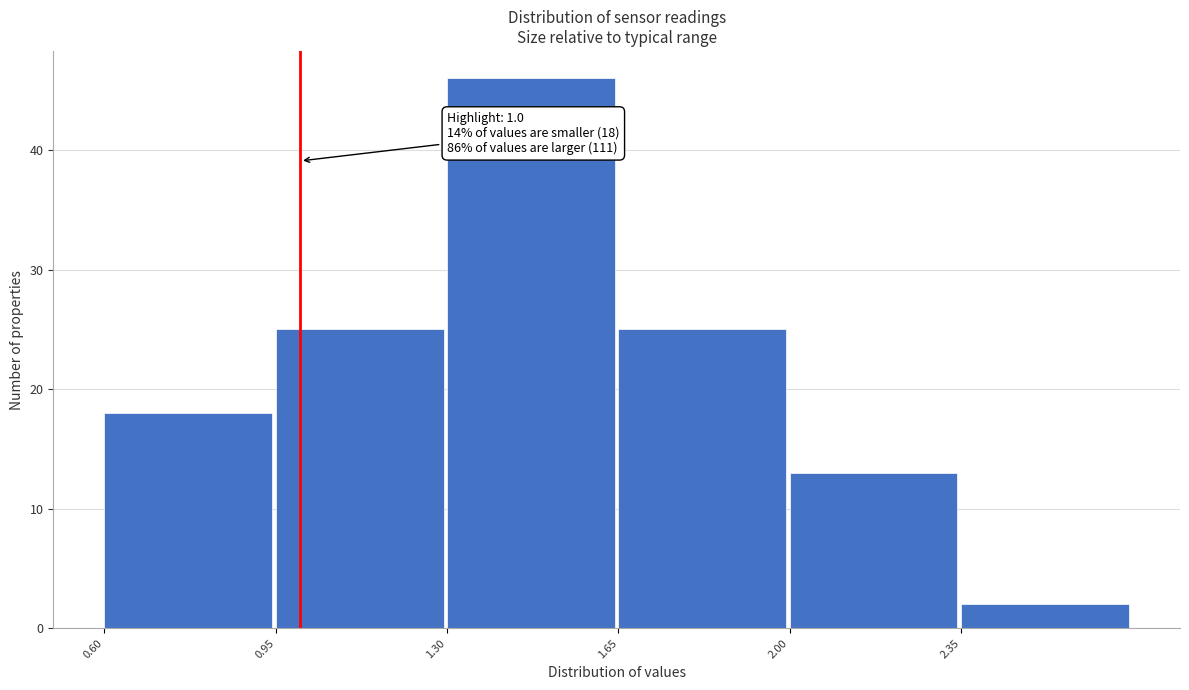

Over which range of the x-axis is the bar tallest?

1.30 to 1.65